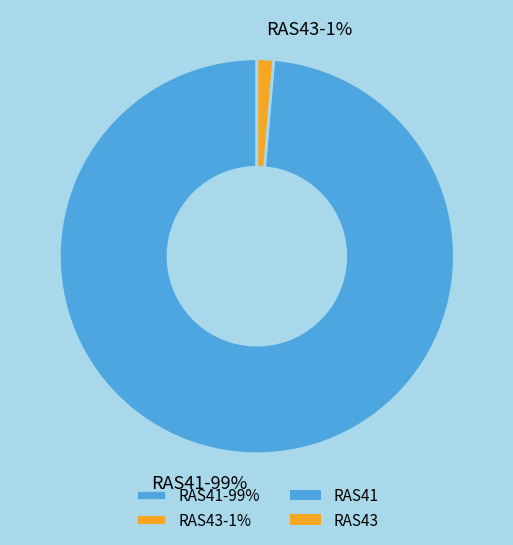

True or false: RAS43 accounts for 1% of the total.

True